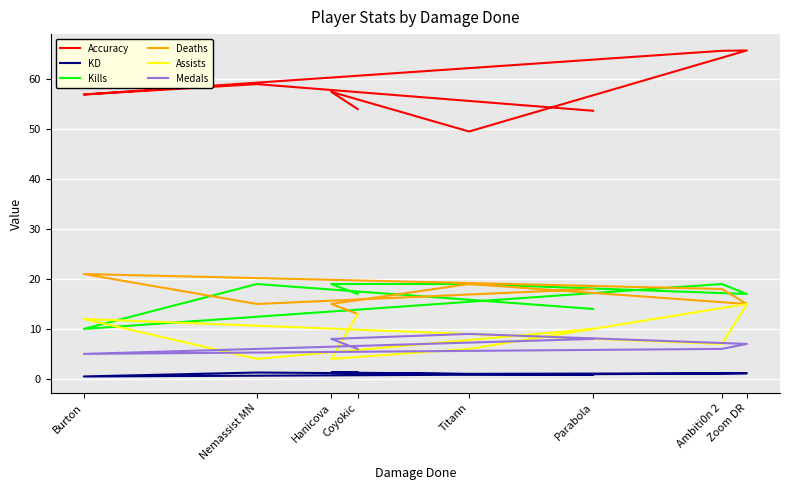

Which series has the largest range (max minus min)?

Accuracy